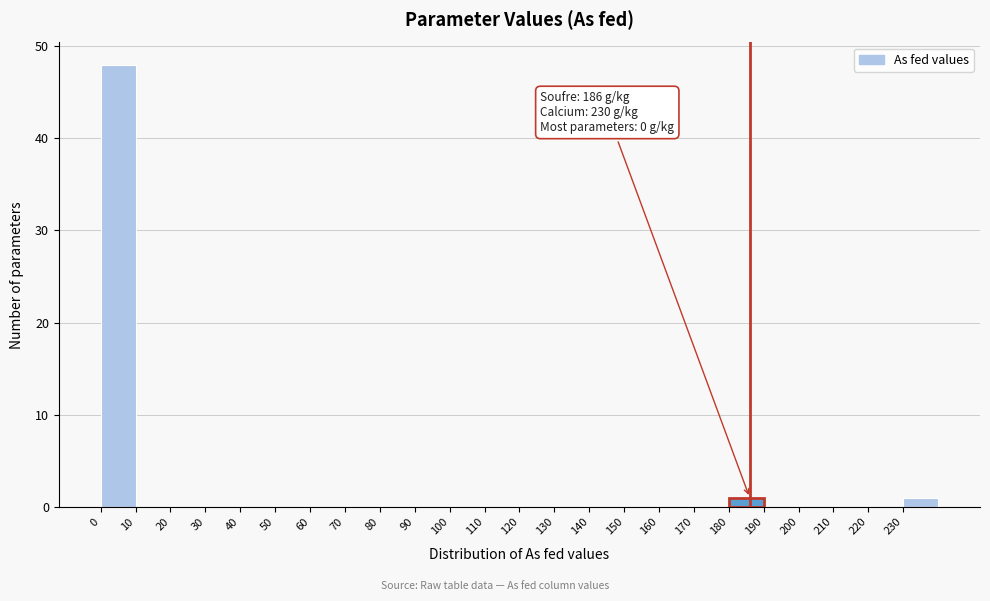

Over which range of the x-axis is the bar tallest?

0 to 10